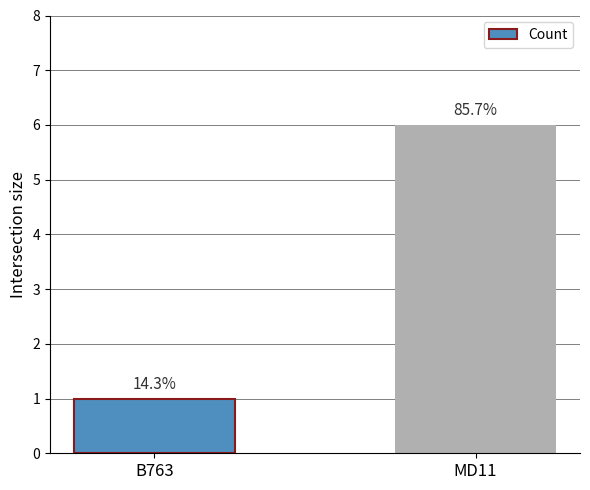

Does the chart contain any negative values?

No